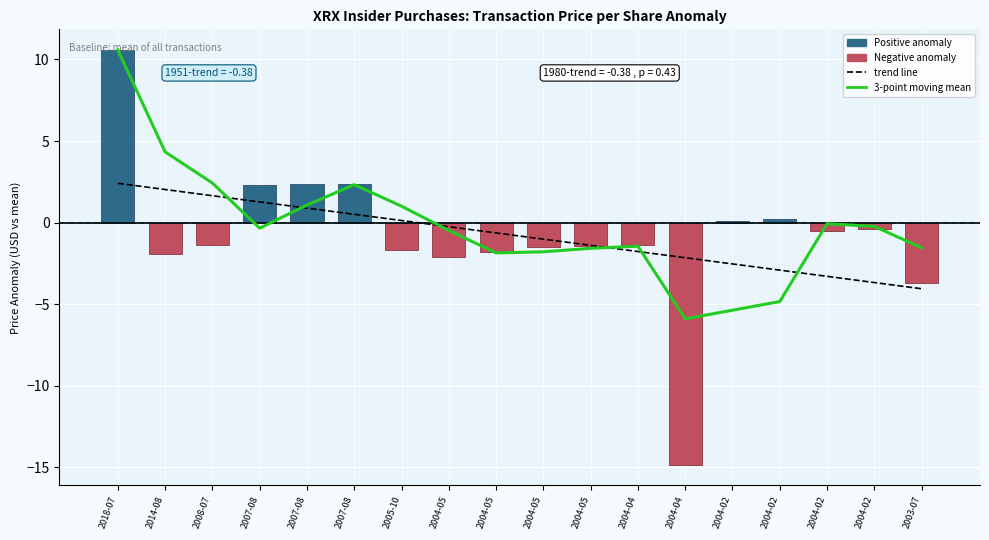

Which category has the lowest value in the 3-point moving mean series?

2004-04